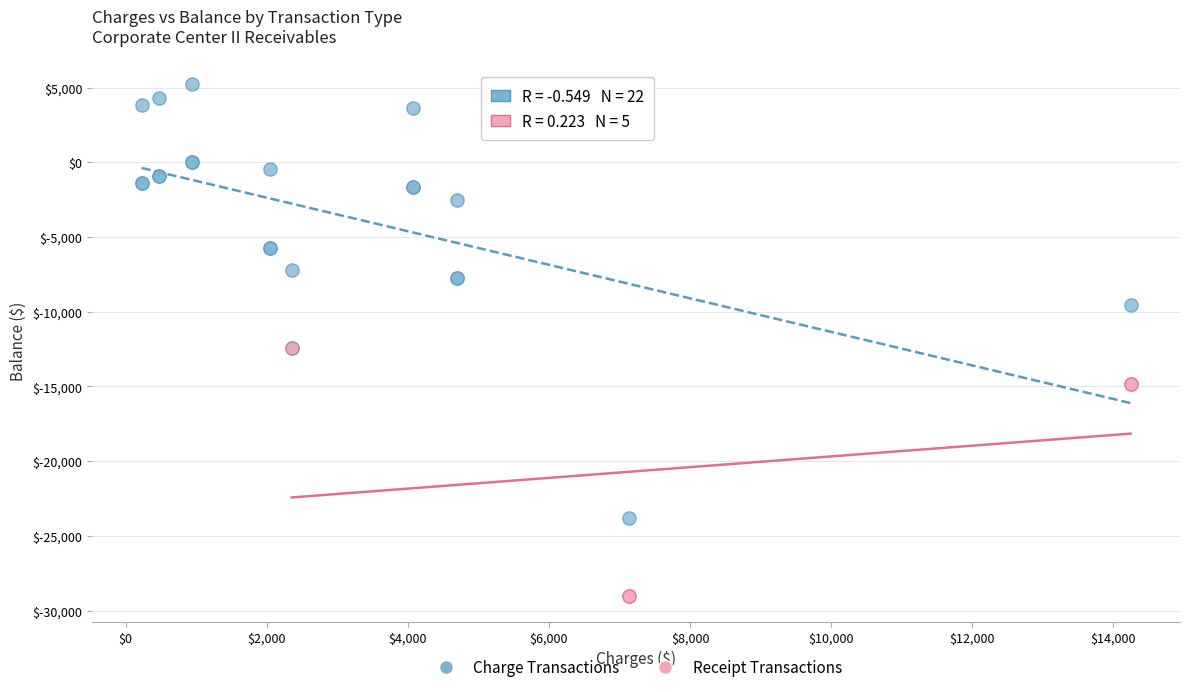

Which series reaches the minimum Y coordinate?

Receipt Transactions